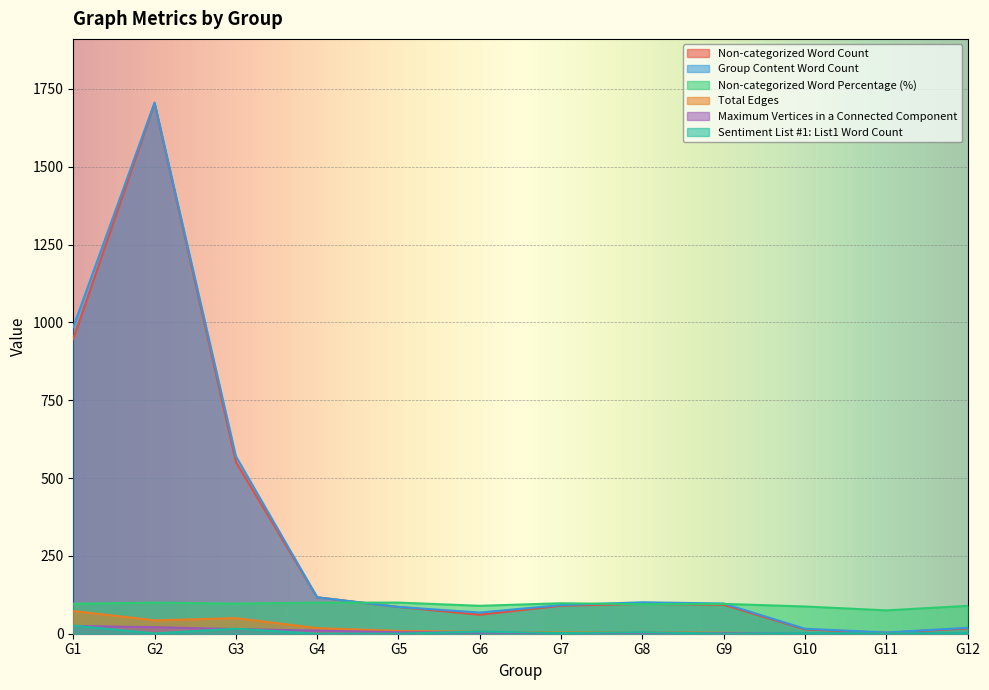

Which series has the largest total across all categories?

Group Content Word Count